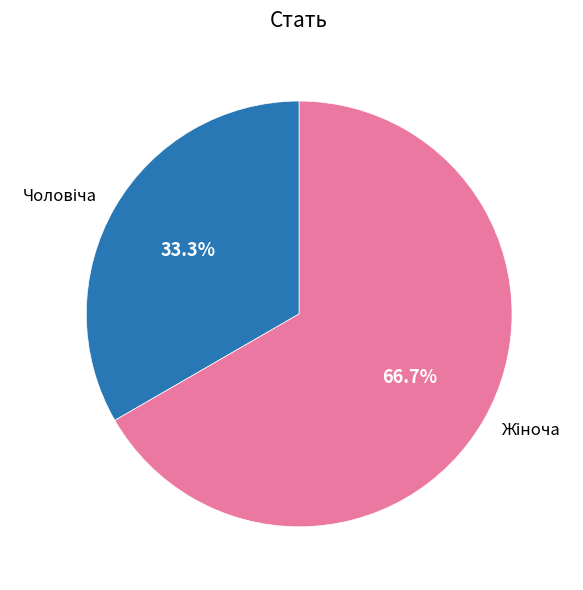

Is there any slice that represents more than half of the pie?

Yes